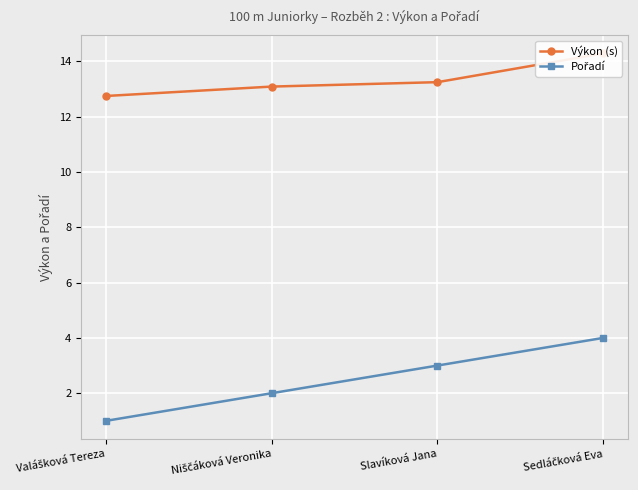

At which category is the sum across all series the highest?

Sedláčková Eva